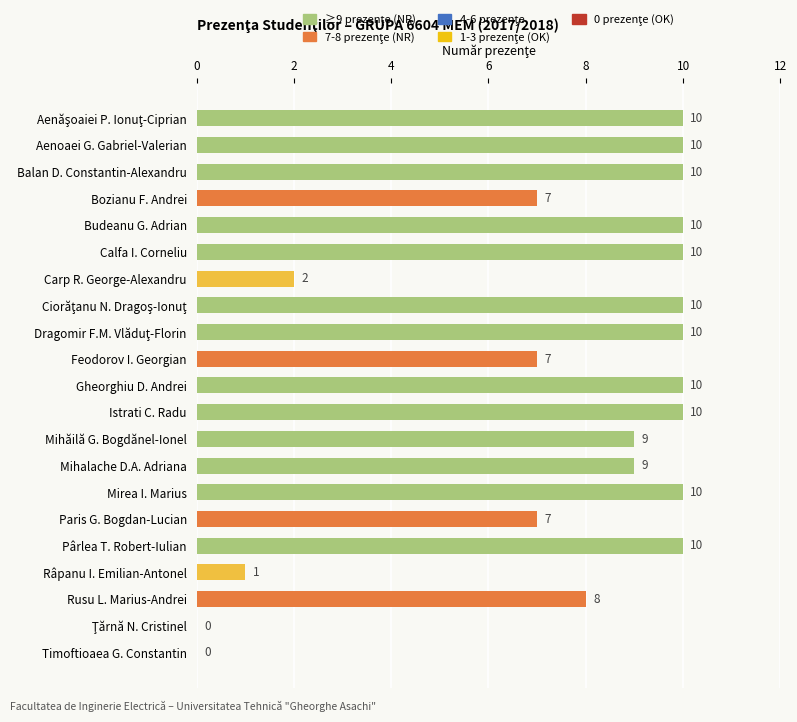

What is the sum of all values?

160